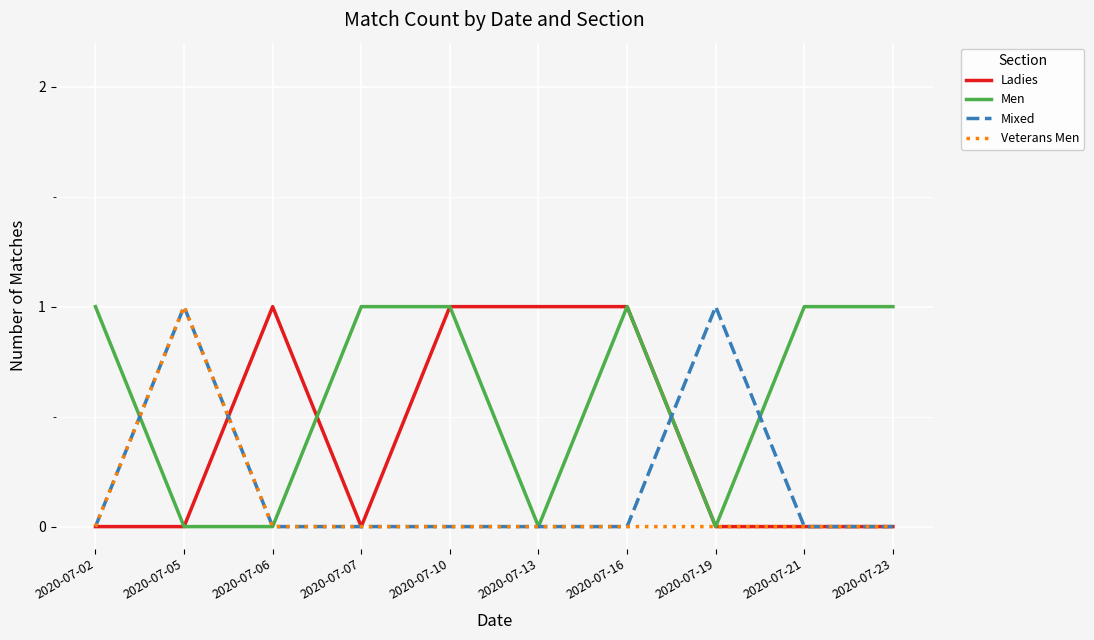

Reading left to right, extract all data points from this chart.

Ladies: 0	0	1	0	1	1	1	0	0	0
Men: 1	0	0	1	1	0	1	0	1	1
Mixed: 0	1	0	0	0	0	0	1	0	0
Veterans Men: 0	1	0	0	0	0	0	0	0	0